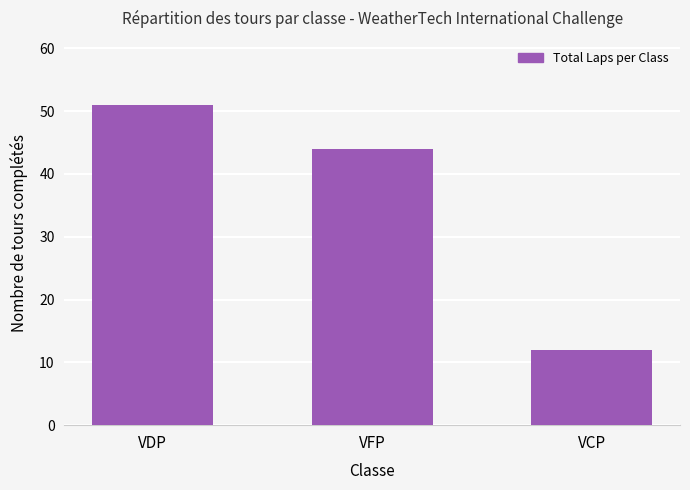

What is the change in value from VDP to VFP?

-7